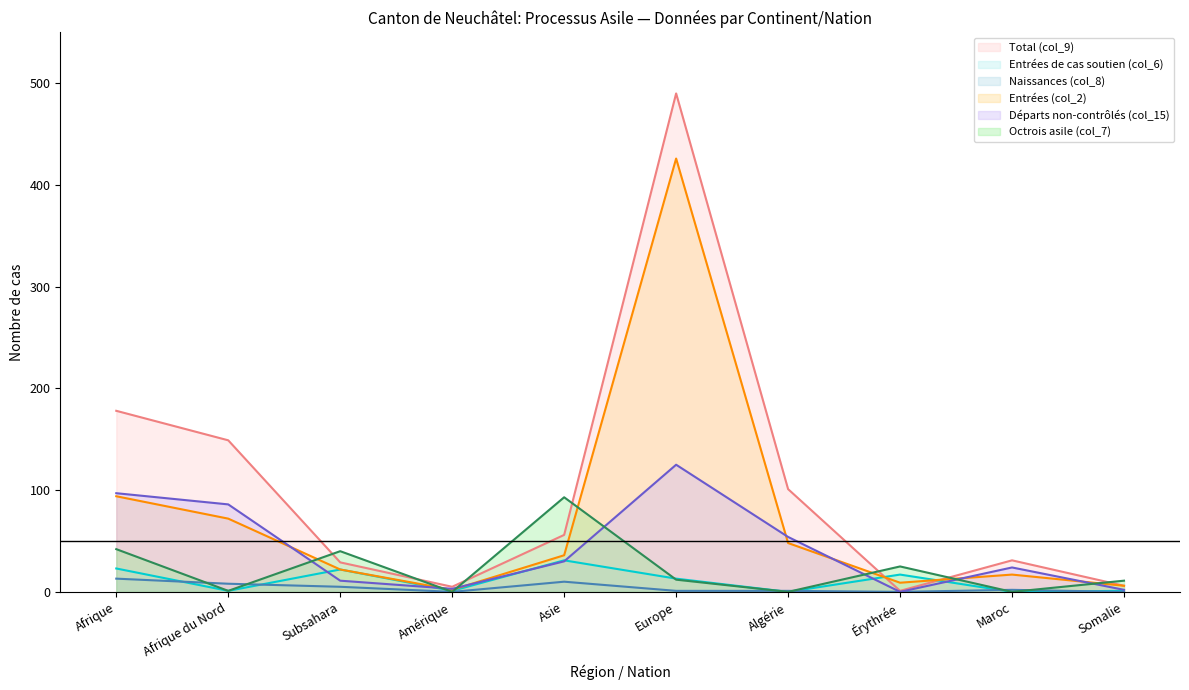

What is the difference between the maximum and minimum values in the Total (col_9) series?

489